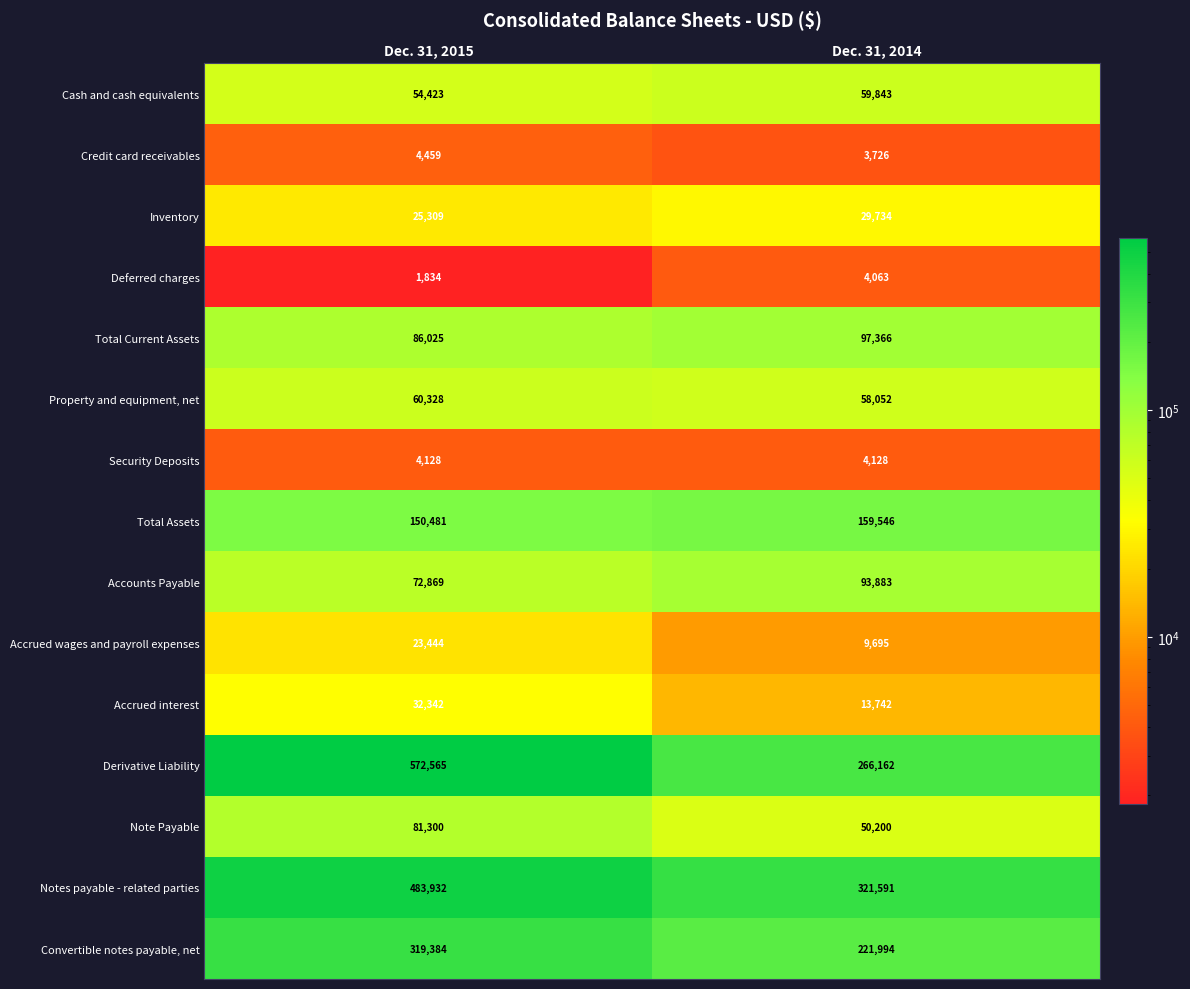

Reading right to left, list all the values displayed in this chart.

Cash and cash equivalents: Dec. 31, 2014=59843	Dec. 31, 2015=54423
Credit card receivables: Dec. 31, 2014=3726	Dec. 31, 2015=4459
Inventory: Dec. 31, 2014=29734	Dec. 31, 2015=25309
Deferred charges: Dec. 31, 2014=4063	Dec. 31, 2015=1834
Total Current Assets: Dec. 31, 2014=97366	Dec. 31, 2015=86025
Property and equipment, net: Dec. 31, 2014=58052	Dec. 31, 2015=60328
Security Deposits: Dec. 31, 2014=4128	Dec. 31, 2015=4128
Total Assets: Dec. 31, 2014=159546	Dec. 31, 2015=150481
Accounts Payable: Dec. 31, 2014=93883	Dec. 31, 2015=72869
Accrued wages and payroll expenses: Dec. 31, 2014=9695	Dec. 31, 2015=23444
Accrued interest: Dec. 31, 2014=13742	Dec. 31, 2015=32342
Derivative Liability: Dec. 31, 2014=266162	Dec. 31, 2015=572565
Note Payable: Dec. 31, 2014=50200	Dec. 31, 2015=81300
Notes payable - related parties: Dec. 31, 2014=321591	Dec. 31, 2015=483932
Convertible notes payable, net: Dec. 31, 2014=221994	Dec. 31, 2015=319384